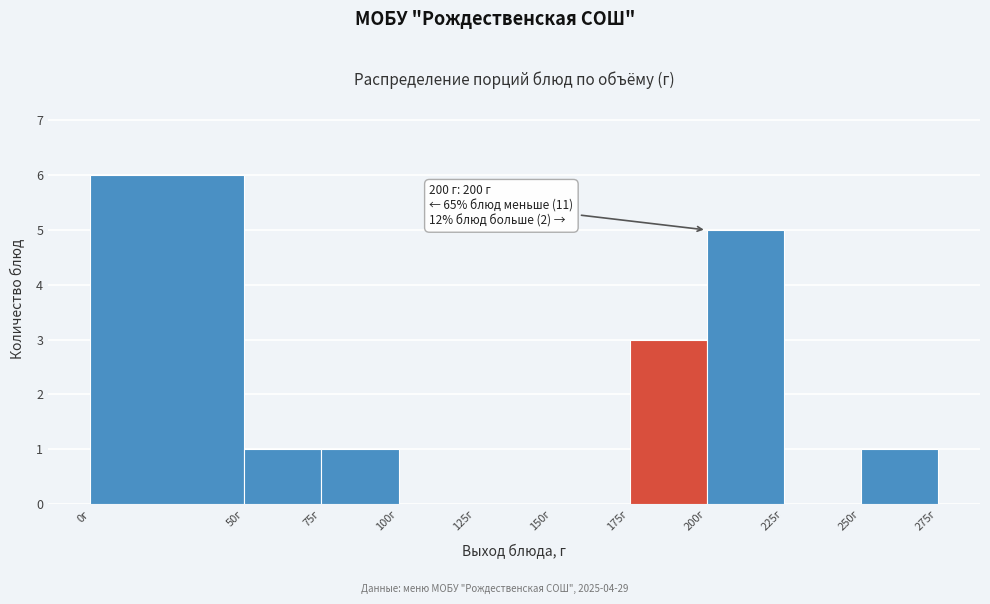

Which range on the x-axis has the tallest bar?

0 to 50